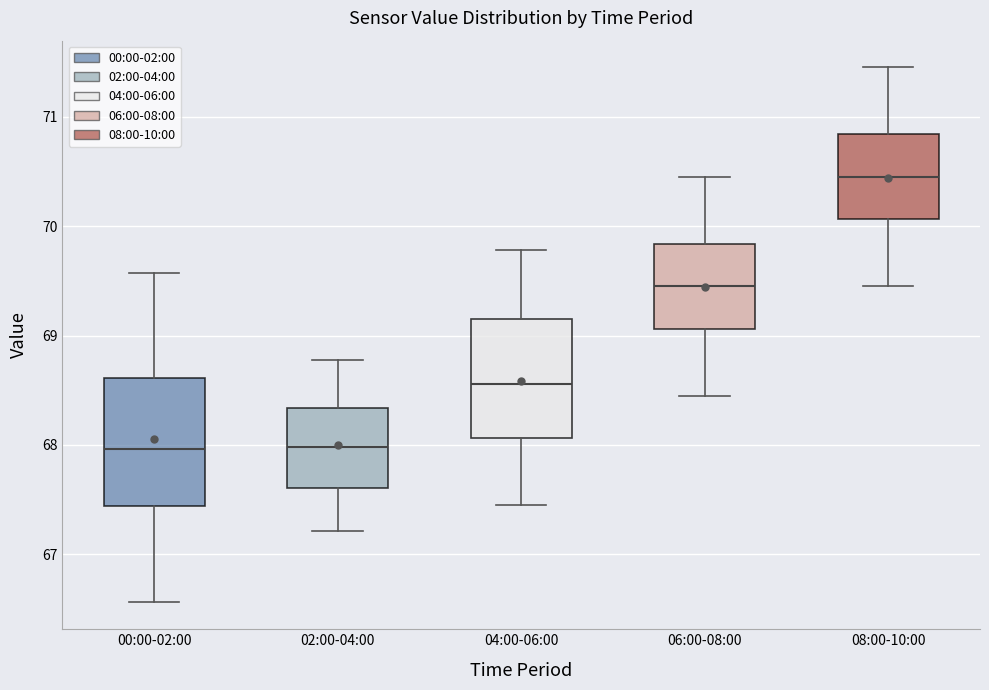

Reading left to right, transcribe this box plot: for each box, give where its median line is, the range the box spans, and where its two whiskers end, as read against the y-axis. The values are not printed on the chart, so give them approximately, as read against the axis.

00:00-02:00: median 68.0, box 67.4 to 68.6, whiskers 66.6 to 69.6
02:00-04:00: median 68.0, box 67.6 to 68.3, whiskers 67.2 to 68.8
04:00-06:00: median 68.6, box 68.1 to 69.1, whiskers 67.5 to 69.8
06:00-08:00: median 69.5, box 69.1 to 69.8, whiskers 68.5 to 70.5
08:00-10:00: median 70.5, box 70.1 to 70.8, whiskers 69.5 to 71.5